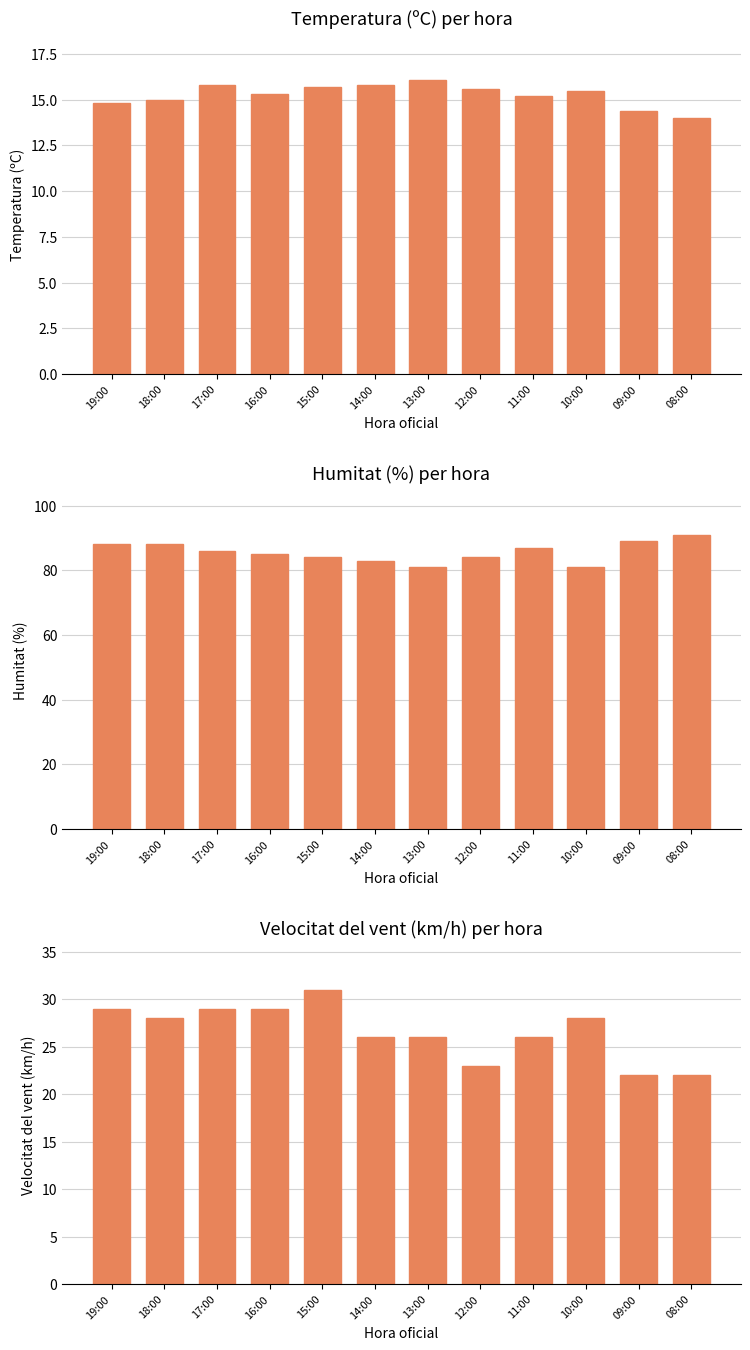

What is the difference between the highest and lowest values at 19:00?

73.2